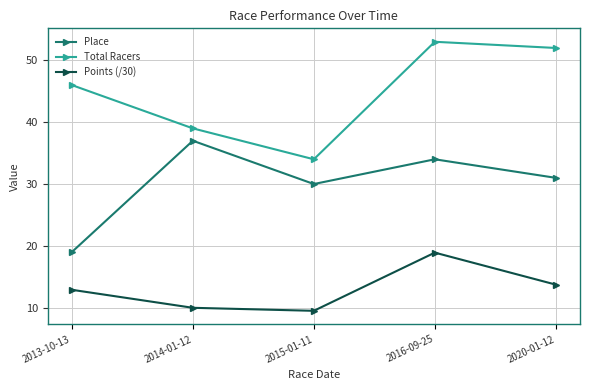

Where is Place nearest to the value 28?

2015-01-11